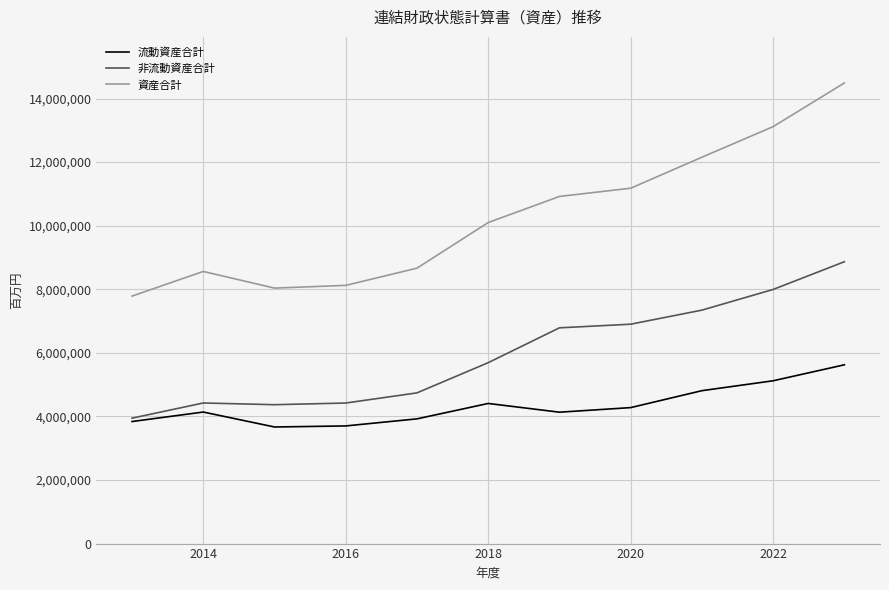

What is the sum of all 非流動資産合計 values?

65480976